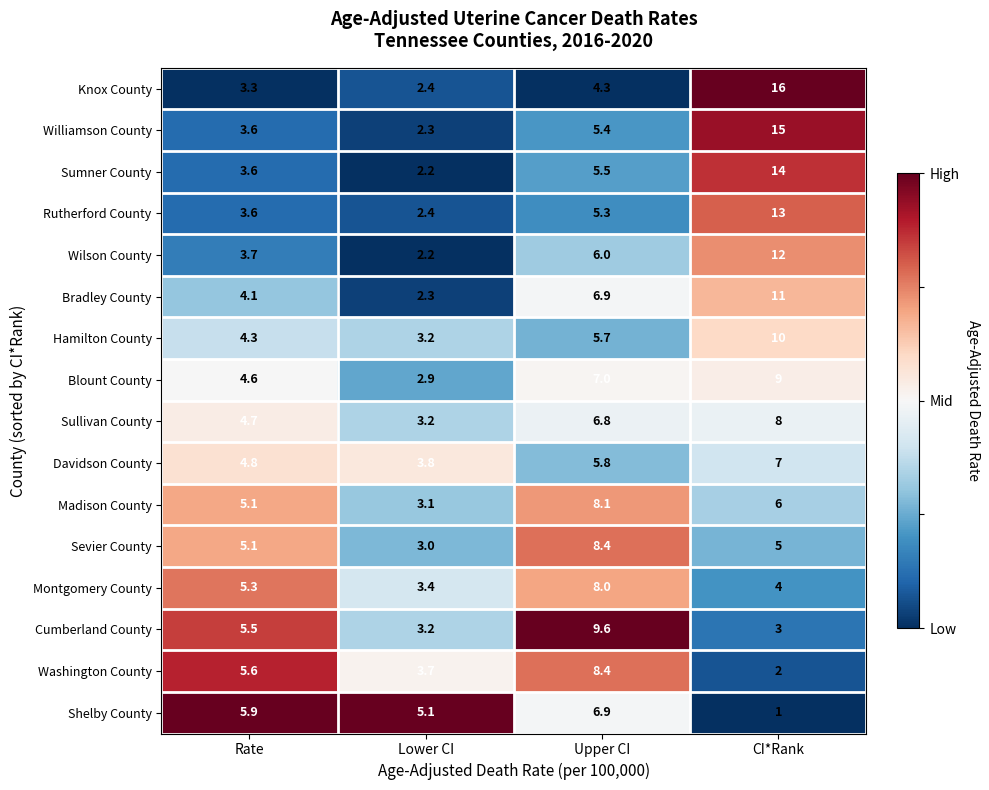

What is the total value across all series at Lower CI?

48.4